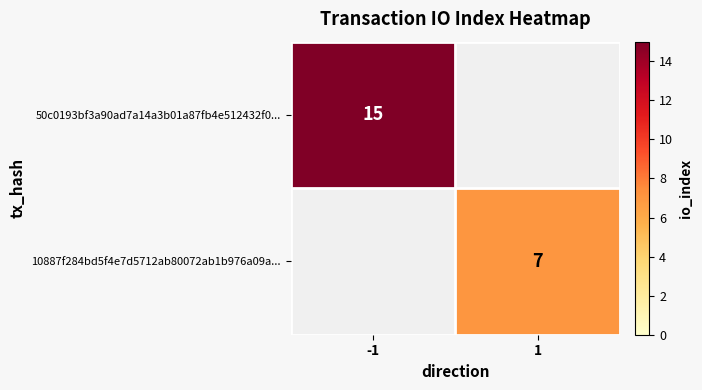

True or false: 50c0193bf3a90ad7a14a3b01a87fb4e512432f0... has a value of 7 at -1.

False